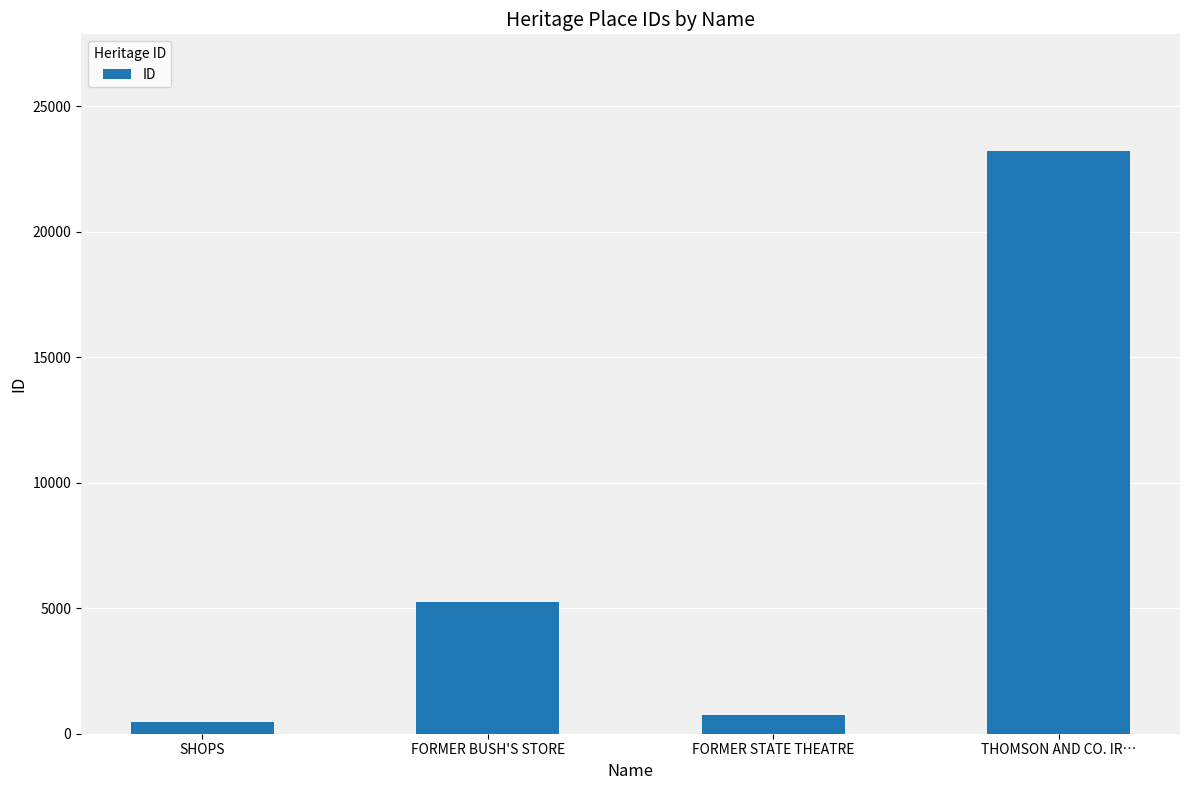

Where is the data nearest to the value 11832?

FORMER BUSH'S STORE